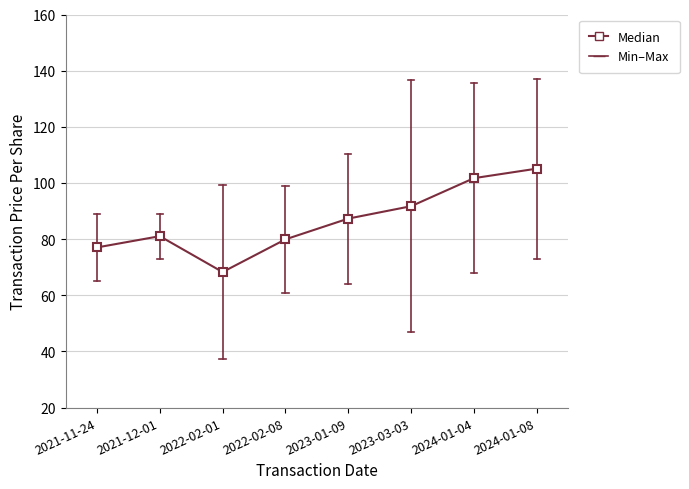

What is the label of the 5th point from the left?

2023-01-09